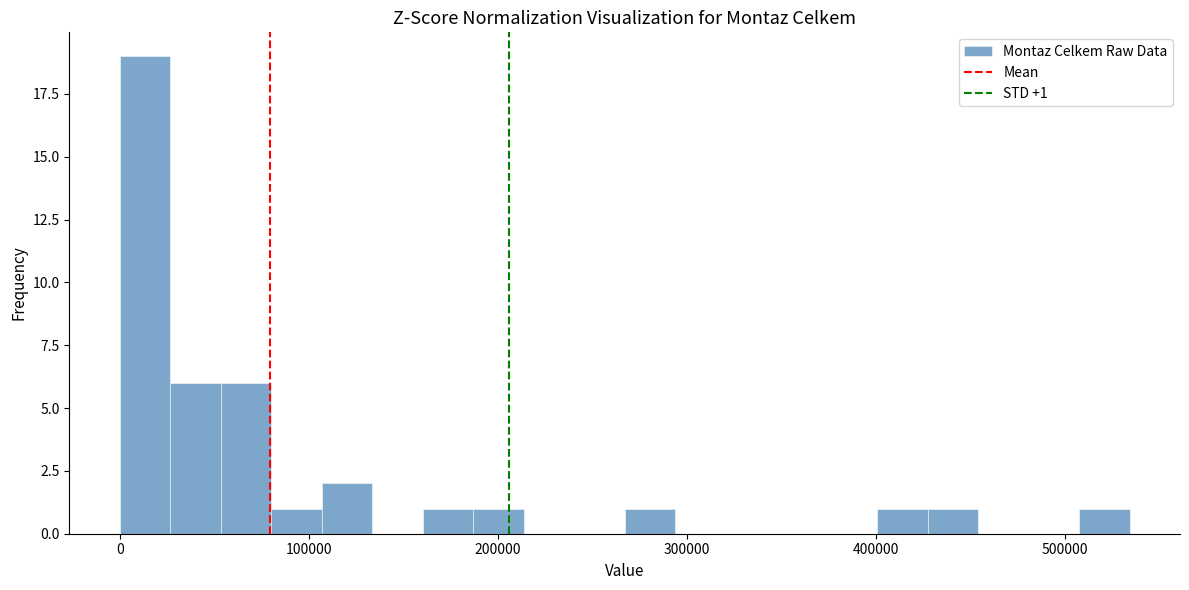

Around what value on the x-axis is the tallest bar? Give the approximate position of its centre, as read against the axis.

10000